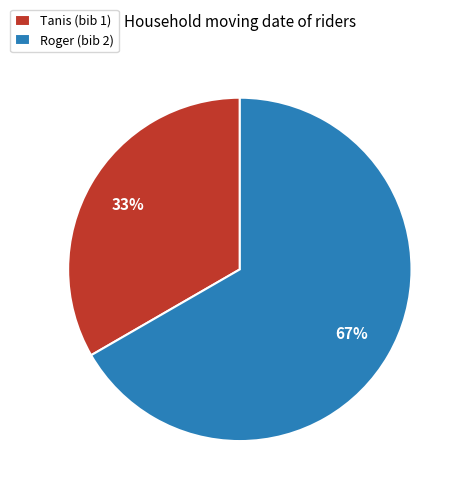

What is the largest slice in the pie chart?

Roger